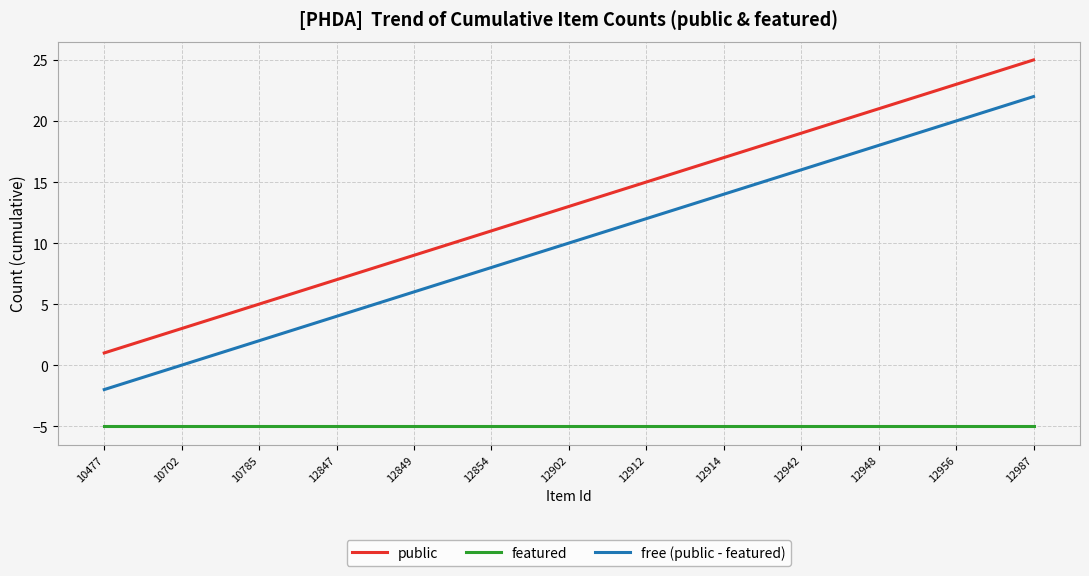

True or false: free (public - featured) and public intersect in this chart.

False